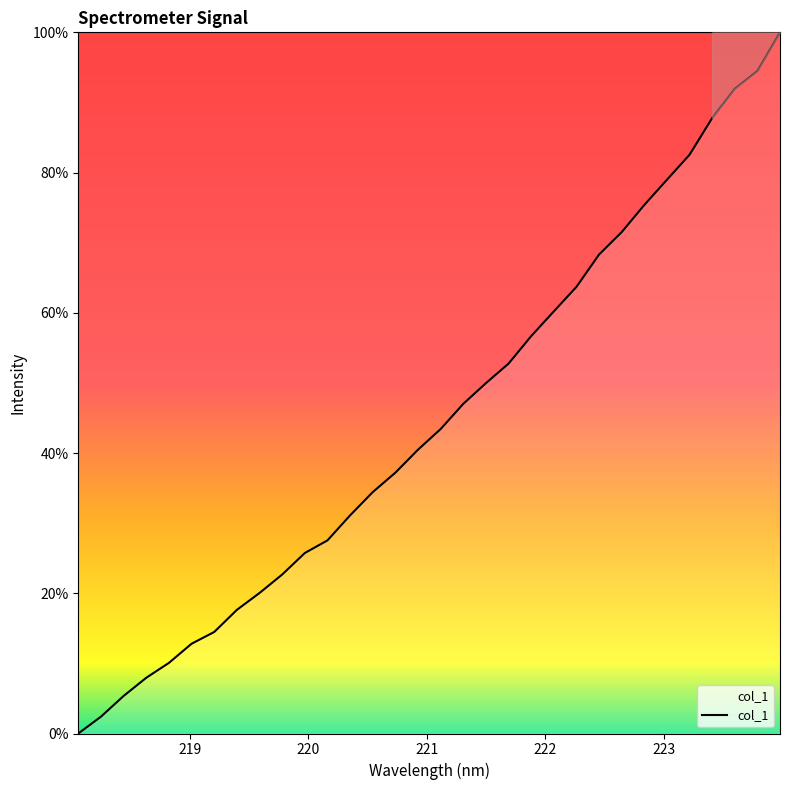

What is the greatest value displayed?

100.0